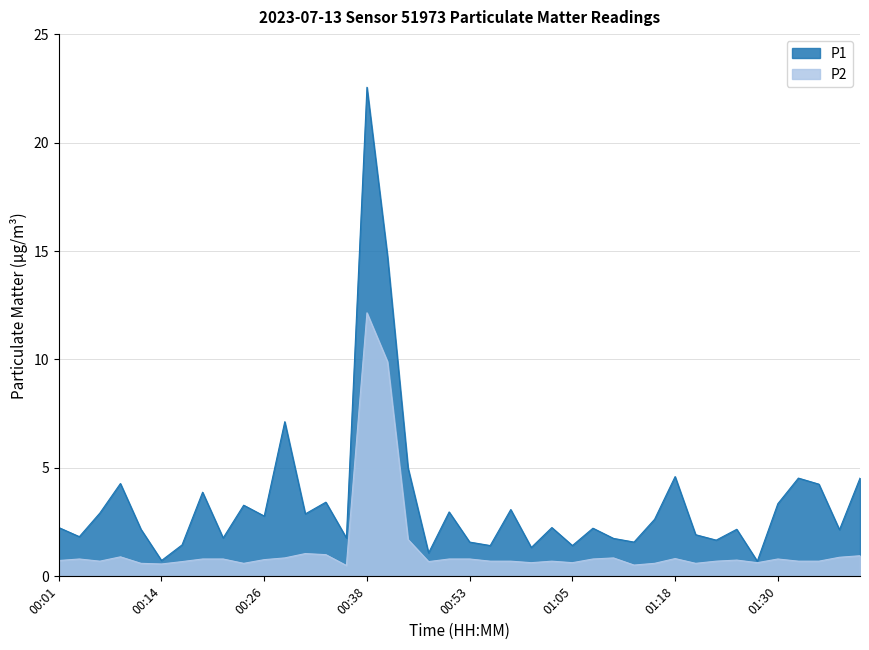

Rank the series by their maximum value, from highest to lowest.

P1, P2